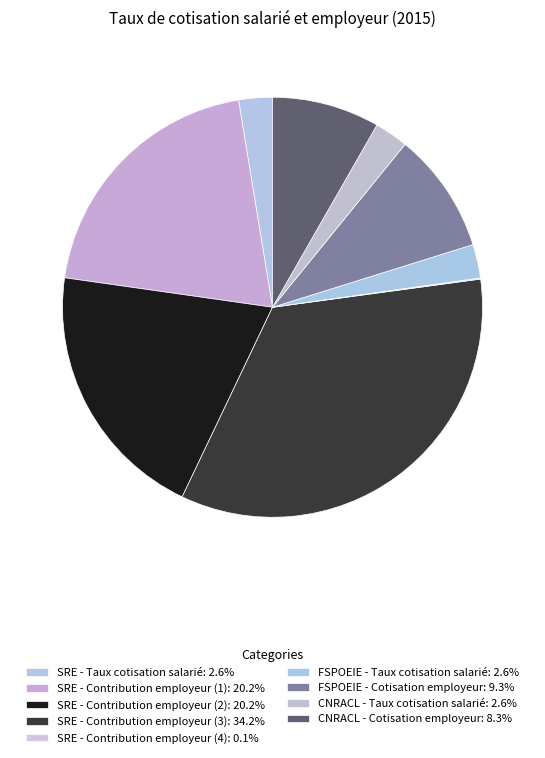

To the nearest percent, what is the difference between the SRE - Contribution employeur (2) and CNRACL - Taux cotisation salarié slice percentages?

18%